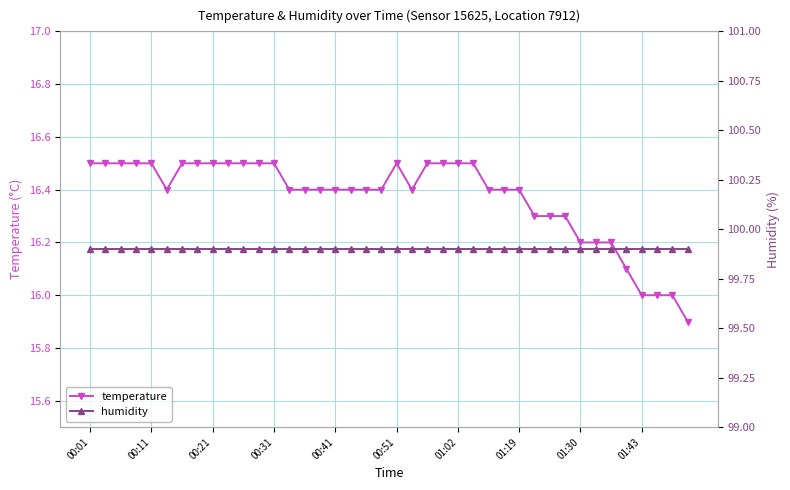

At which category is the sum across all series the highest?

00:01